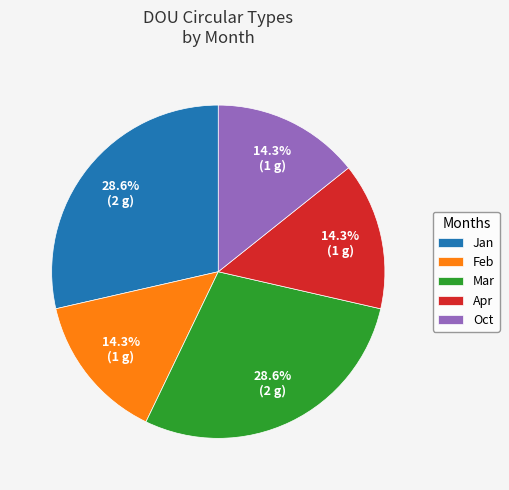

Is it true that Mar is 20% of the pie?

False